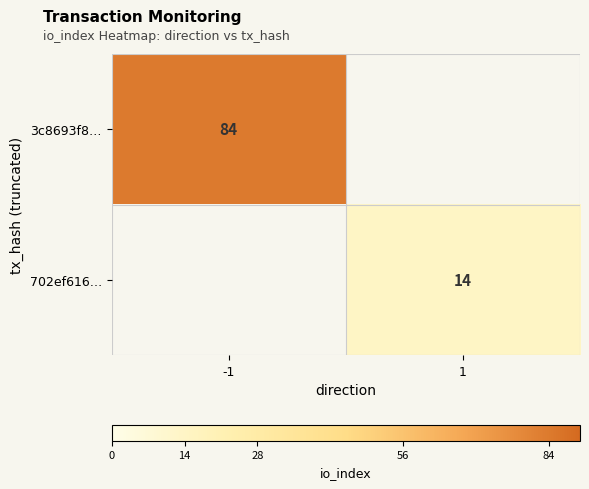

The 702ef616… series shows 5 at 1. True or false?

False